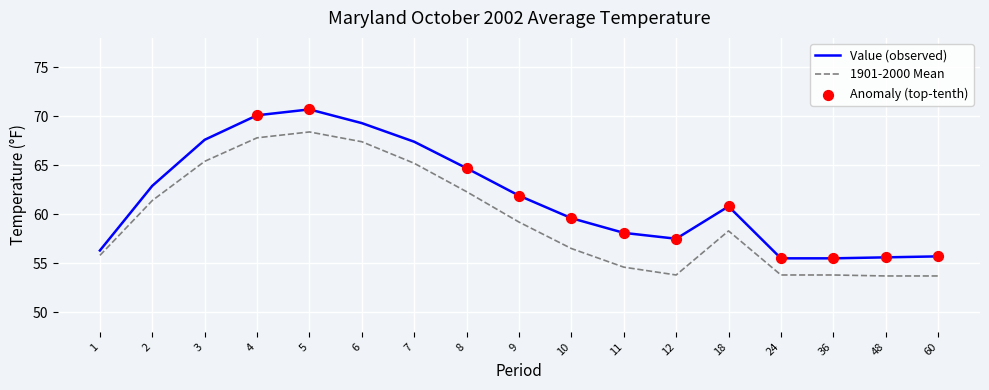

Which series has the largest total across all categories?

Value (observed)